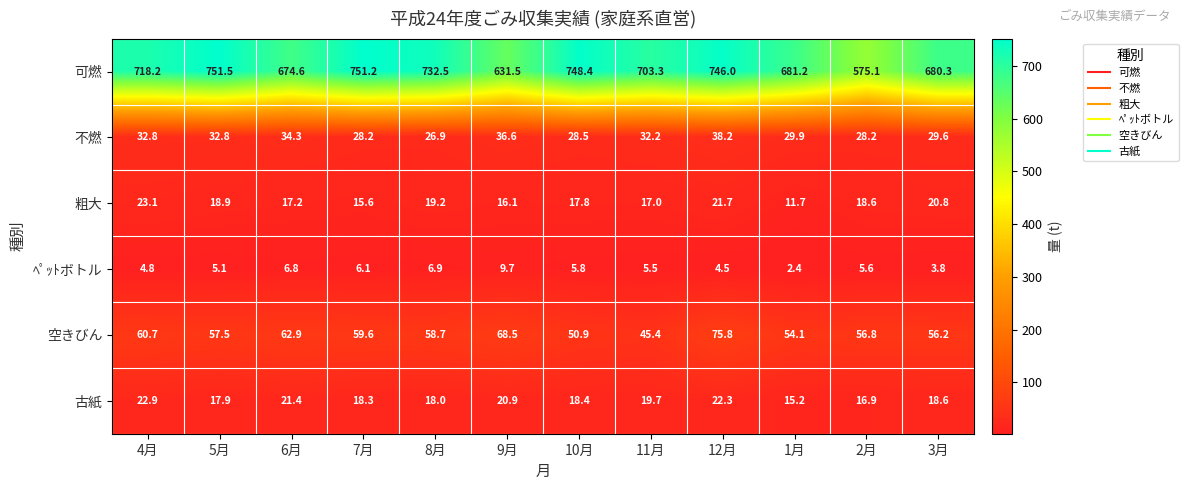

Count the number of categories in the chart.

12